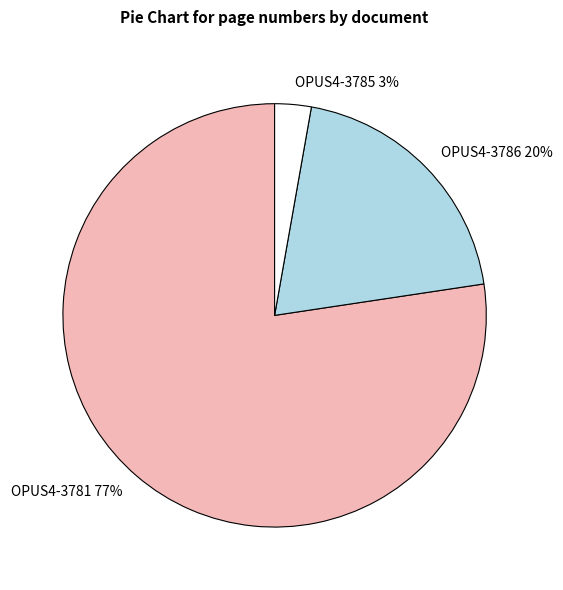

What is the largest slice in the pie chart?

OPUS4-3781